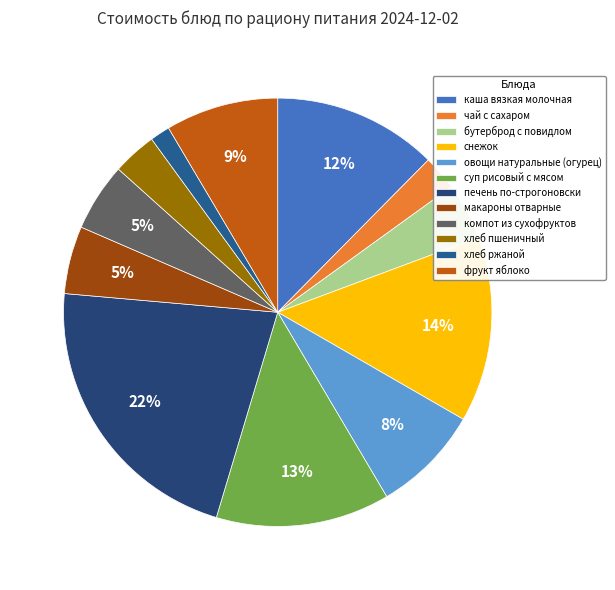

Count the number of slices in the pie.

12